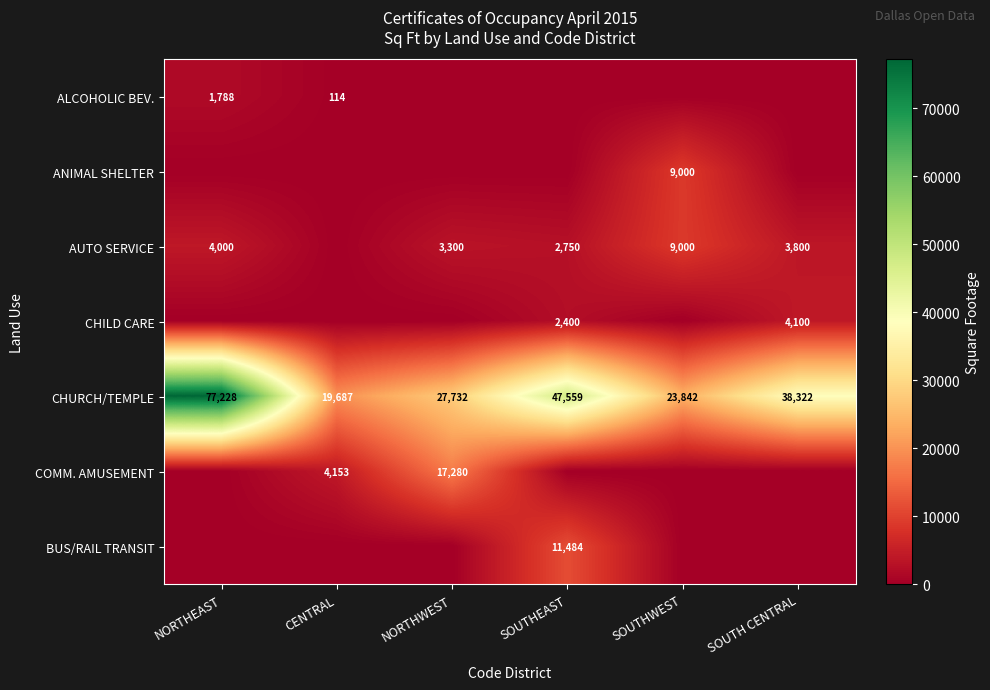

What is the approximate value of CHURCH/TEMPLE at CENTRAL?

19687